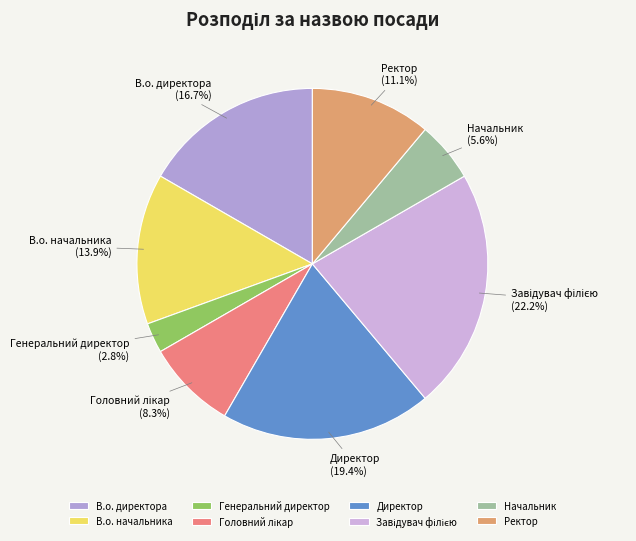

To the nearest percent, what percentage of the pie is Генеральний директор?

3%